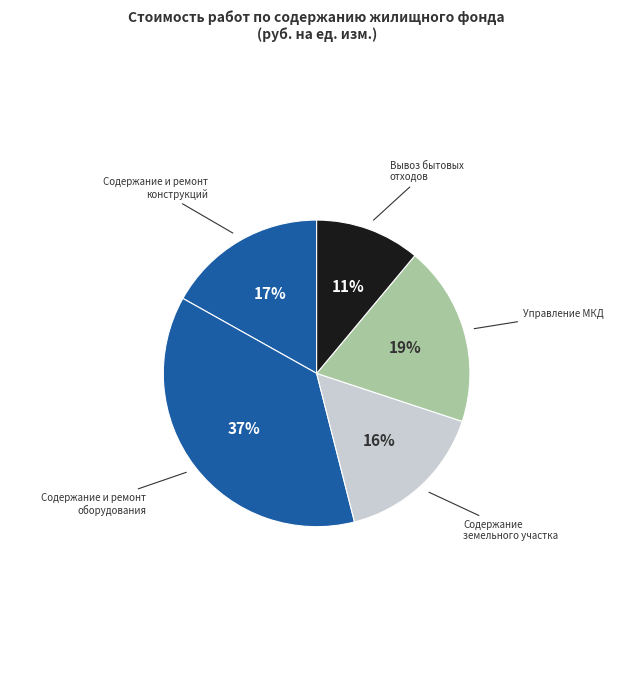

Which category has the biggest portion of the pie?

Работы по содержанию и ремонту оборудования